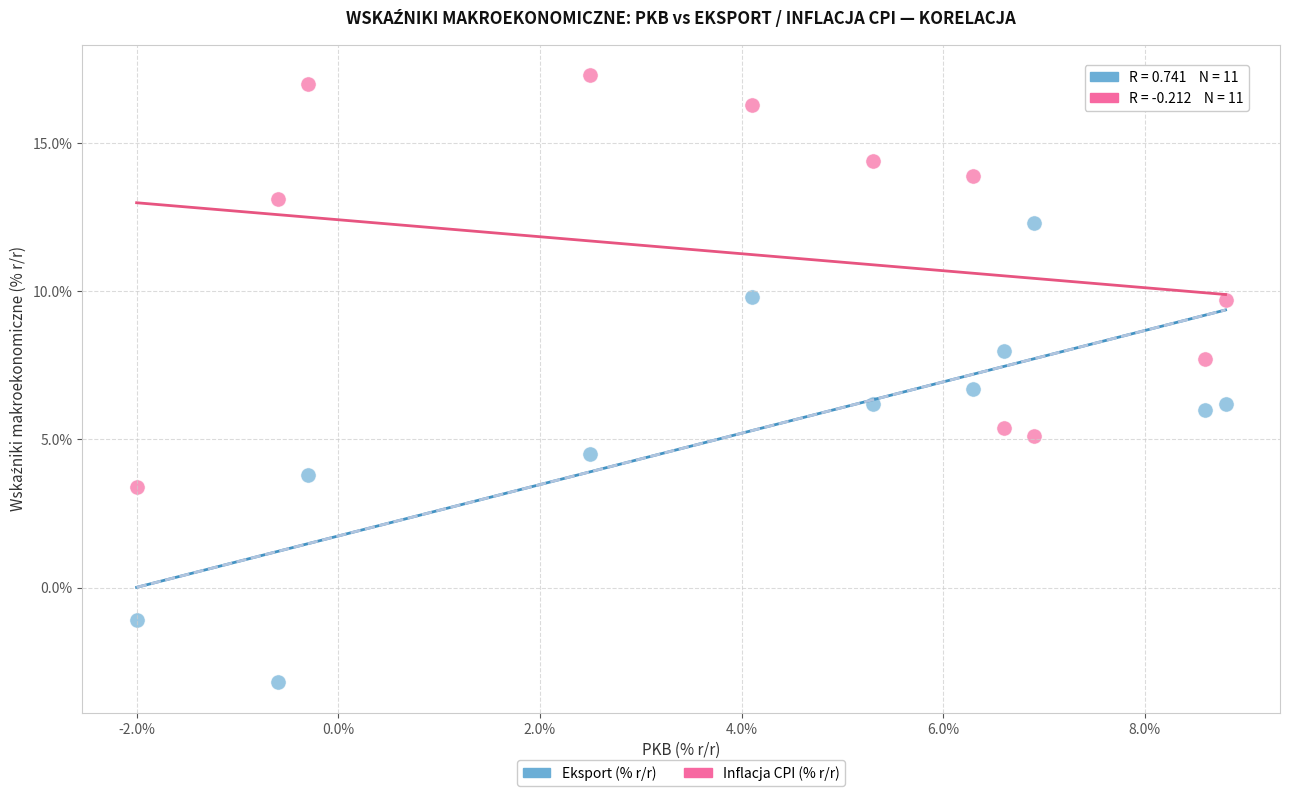

Which series contains the highest Y value?

Inflacja CPI (% r/r)